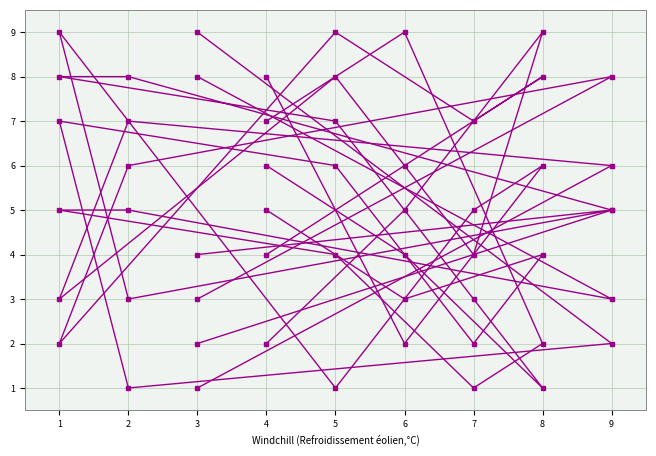

How many distinct data groups are displayed?

6